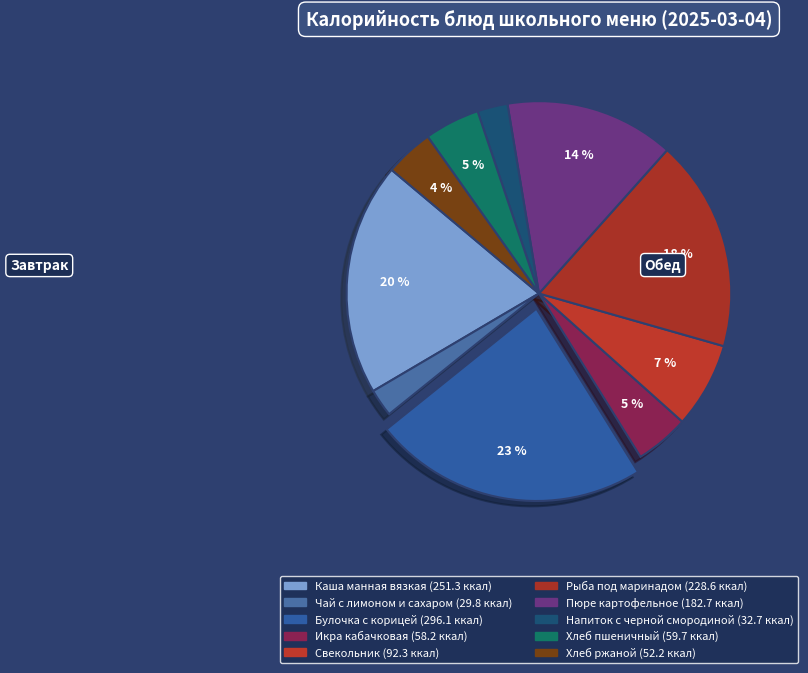

Count the number of slices in the pie.

10